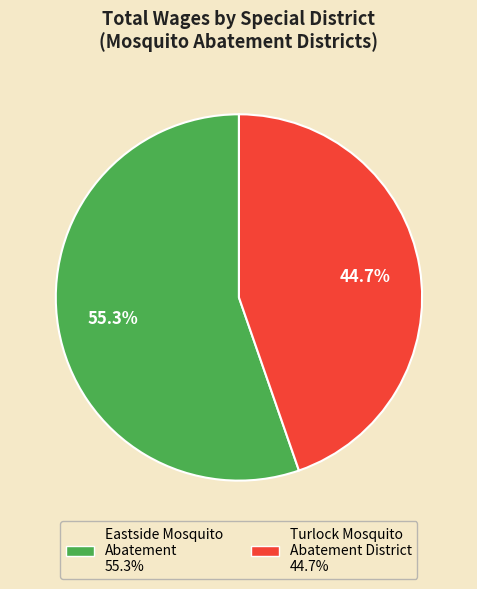

Does any single category account for the majority?

Yes